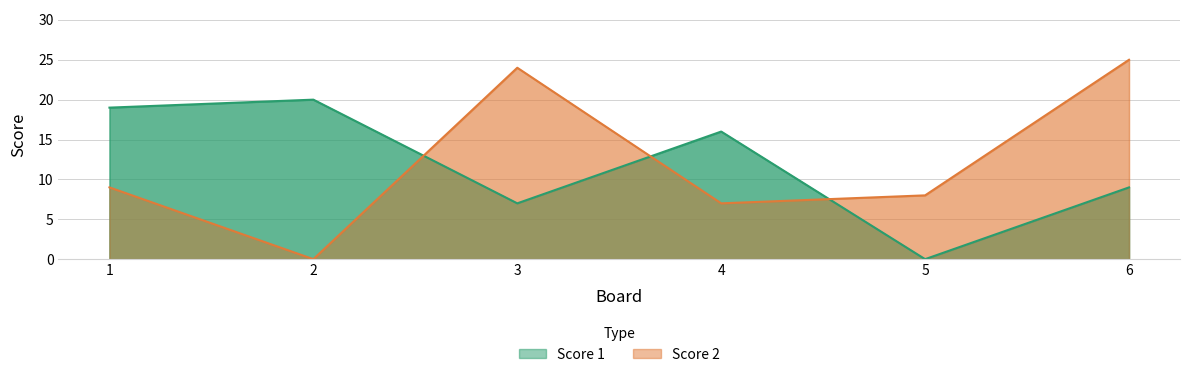

What is the difference between the maximum and minimum values in the Score 2 series?

25